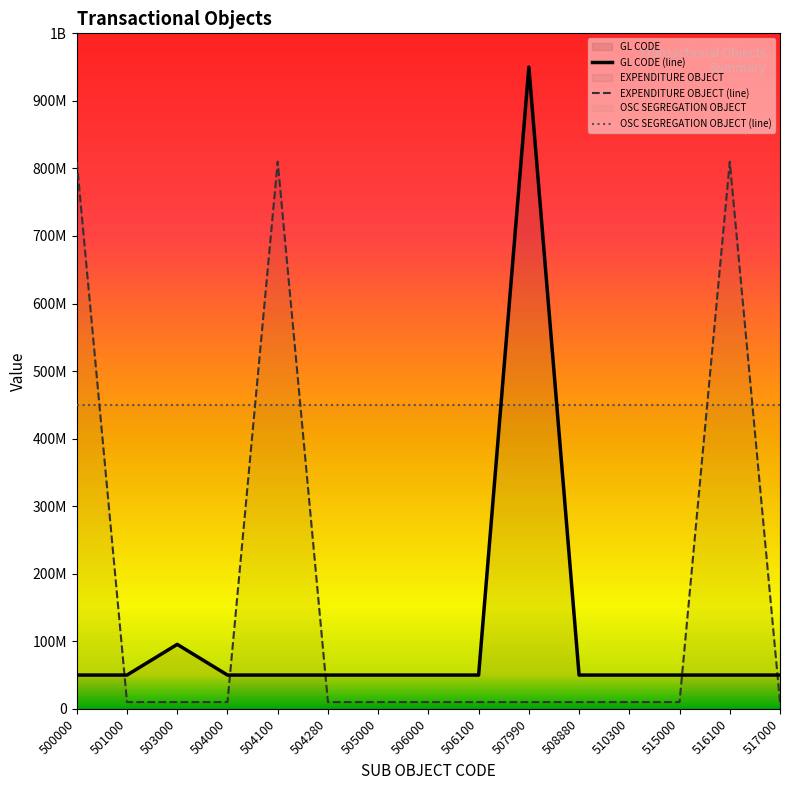

True or false: EXPENDITURE OBJECT (line) has more than 2 points higher than both neighbors.

False